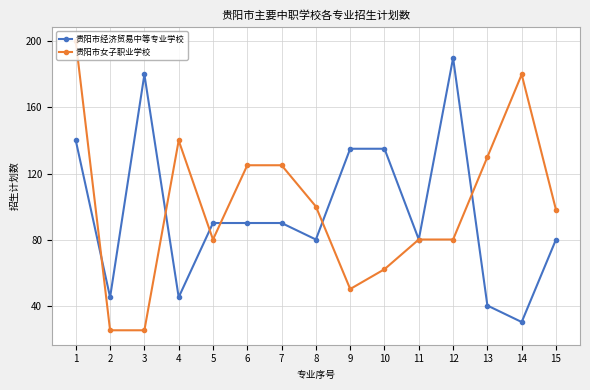

Reading left to right, list all the values displayed in this chart.

贵阳市经济贸易中等专业学校: 1=140	2=45	3=180	4=45	5=90	6=90	7=90	8=80	9=135	10=135	11=80	12=190	13=40	14=30	15=80
贵阳市女子职业学校: 1=200	2=25	3=25	4=140	5=80	6=125	7=125	8=100	9=50	10=62	11=80	12=80	13=130	14=180	15=98